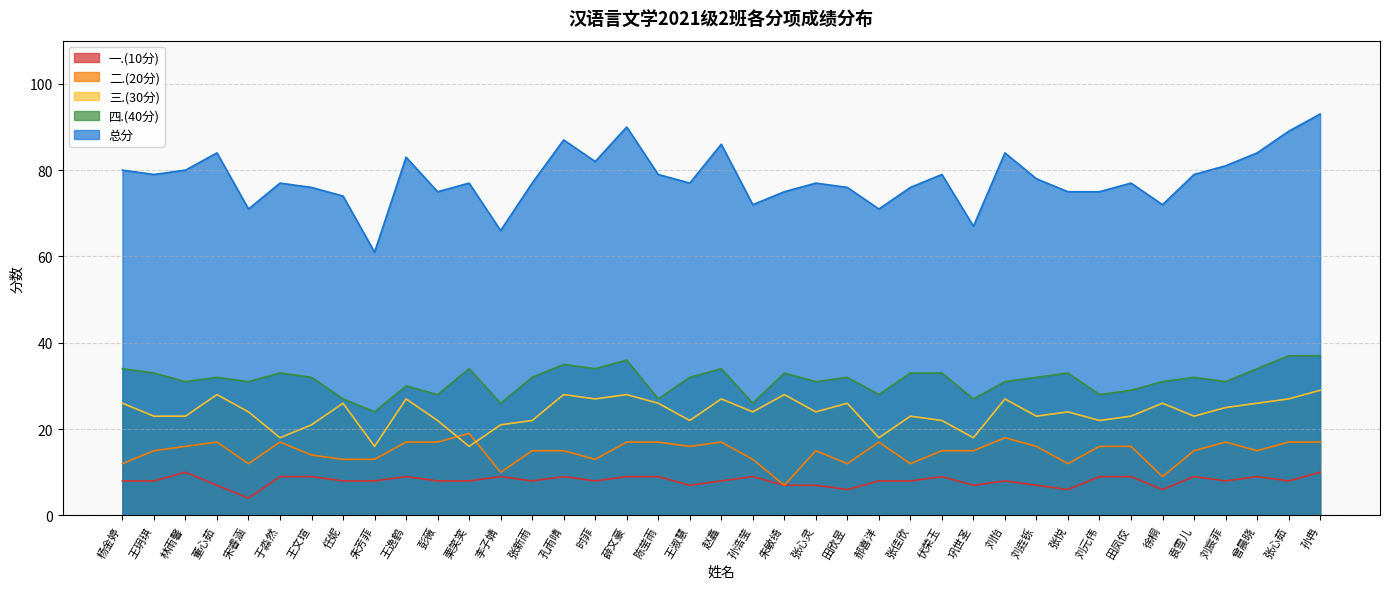

How many interior local peaks does the 二.(20分) series have?

8